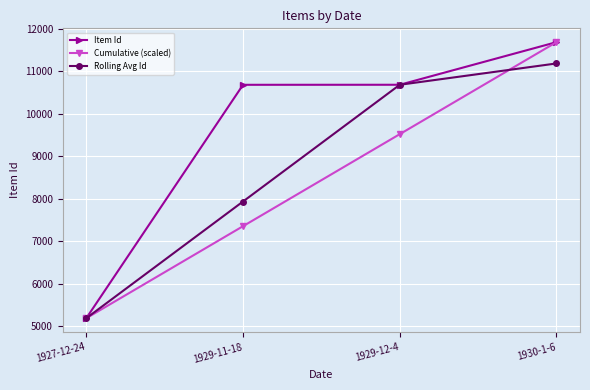

What is the difference between the Cumulative (scaled) values at 1929-11-18 and 1927-12-24?

2165.7